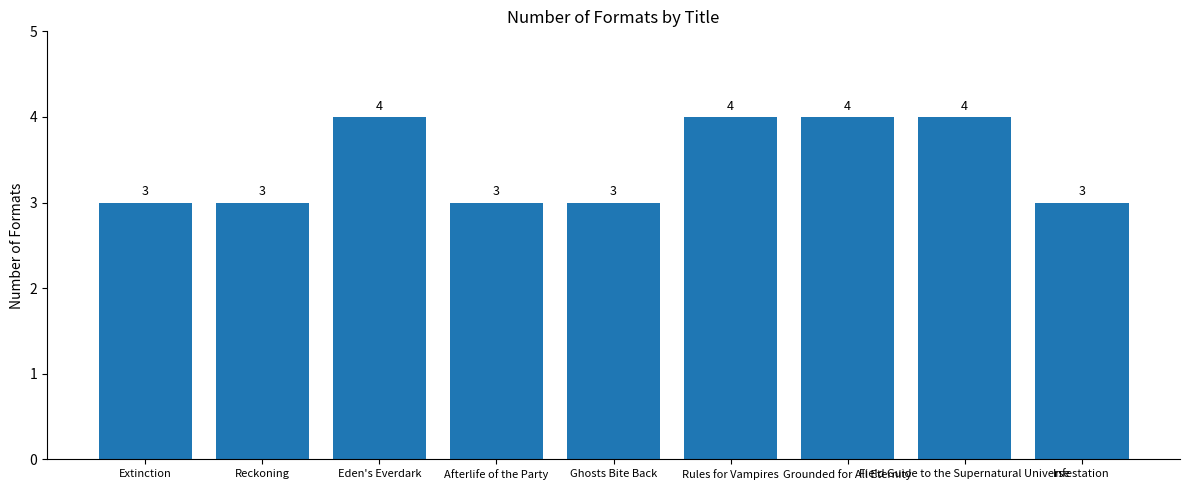

How many series are shown in this chart?

1